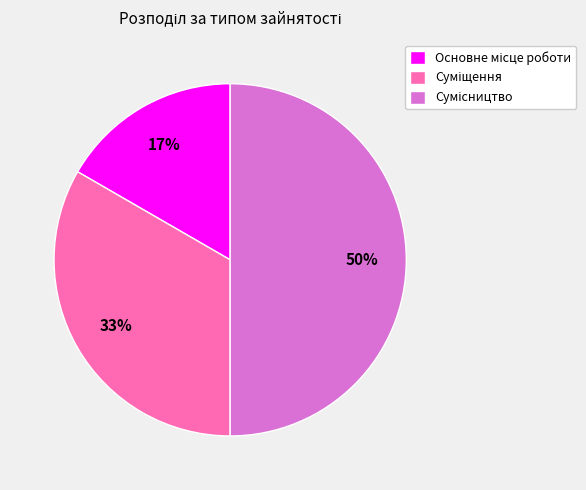

How many slices are in this pie chart?

3